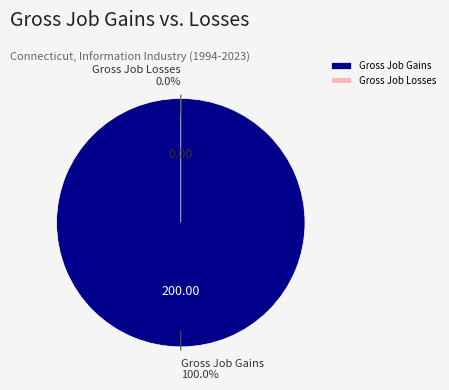

Does Gross Job Gains represent more than half of the total?

Yes